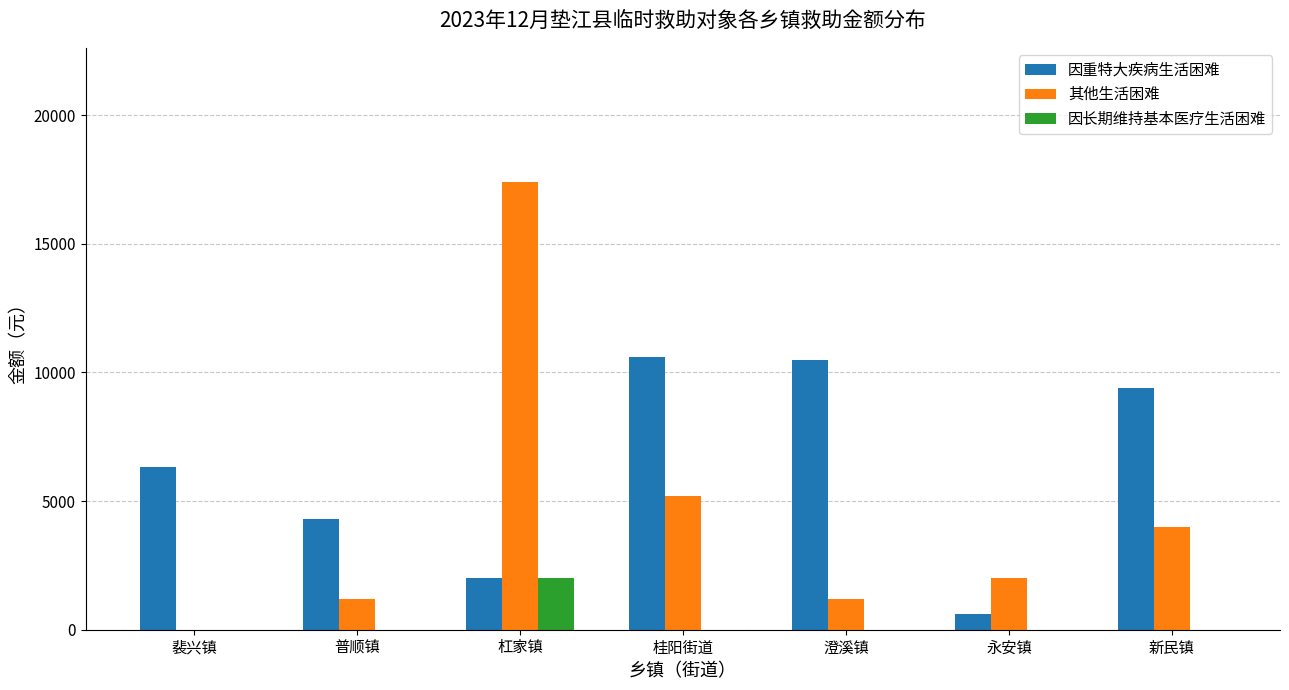

Are the bars grouped side by side (vs. stacked)?

Yes